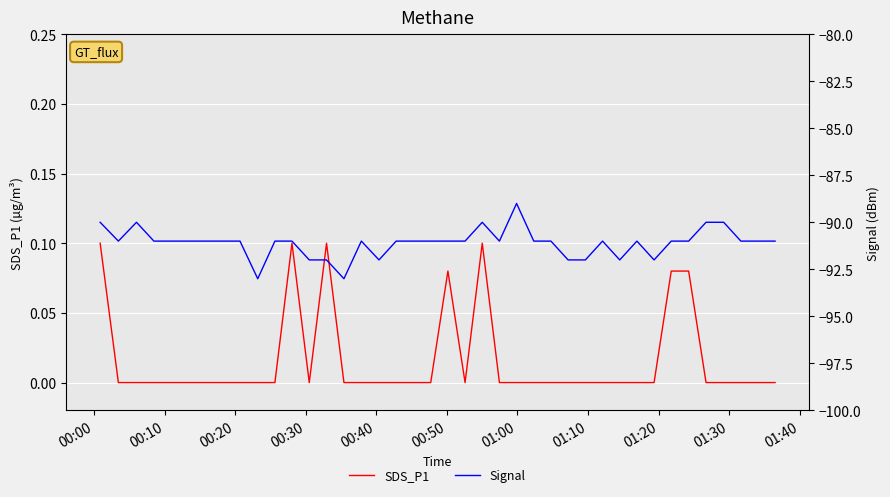

The value of SDS_P1 at 32 is 0.1. True or false?

False